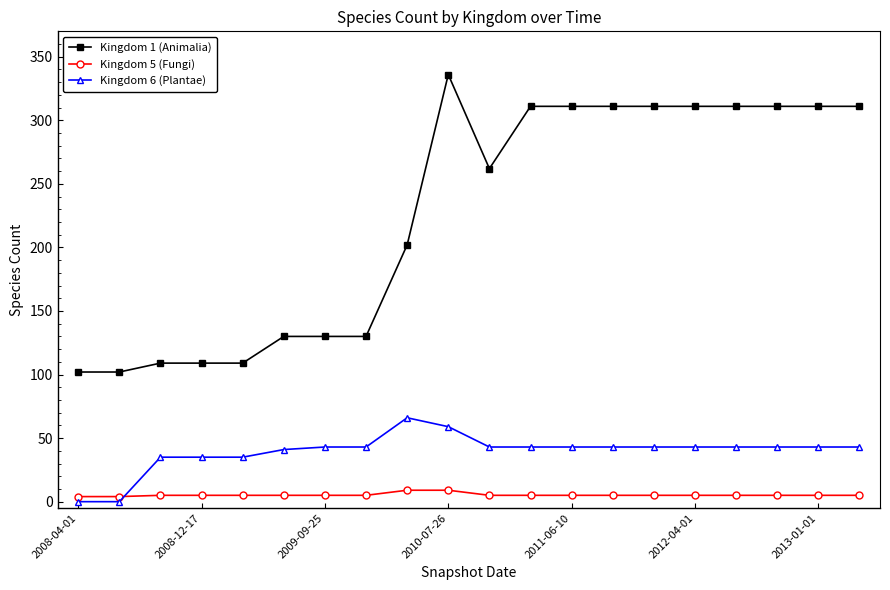

Rank the series by their maximum value, from highest to lowest.

Kingdom 1 (Animalia), Kingdom 6 (Plantae), Kingdom 5 (Fungi)